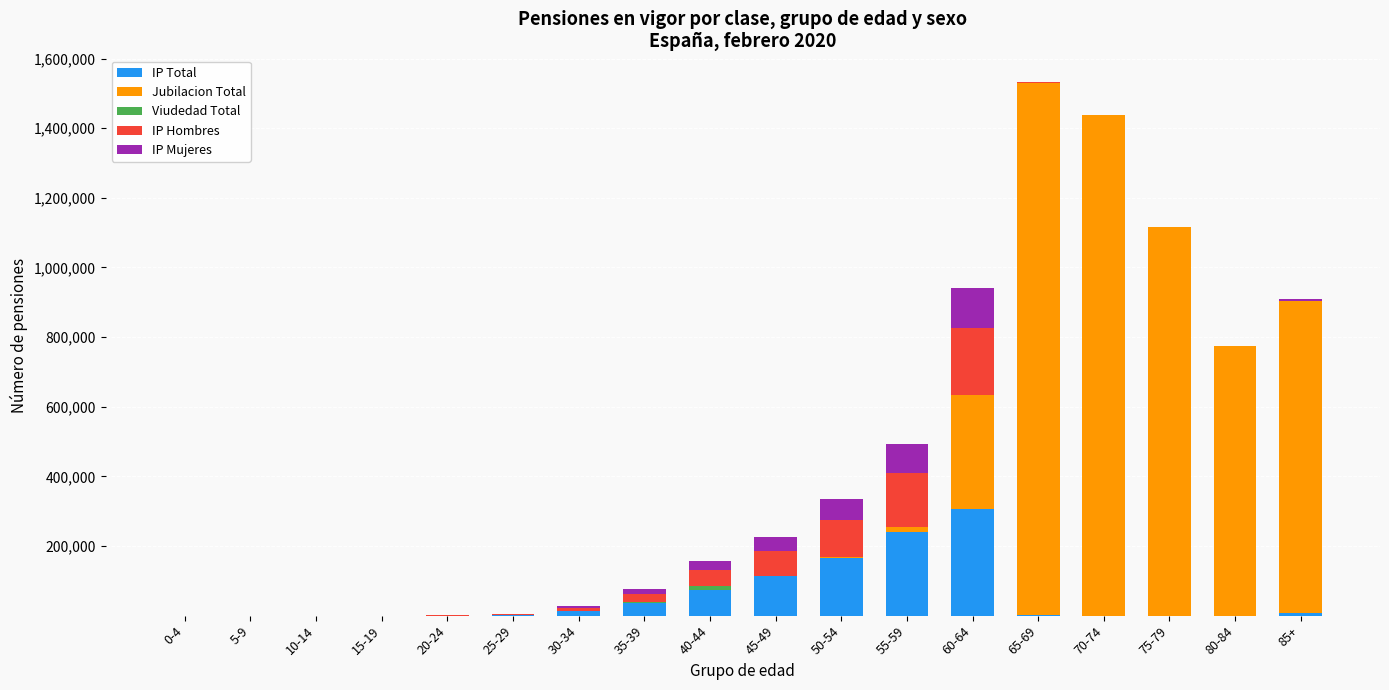

What is the maximum value for IP Total?

306705